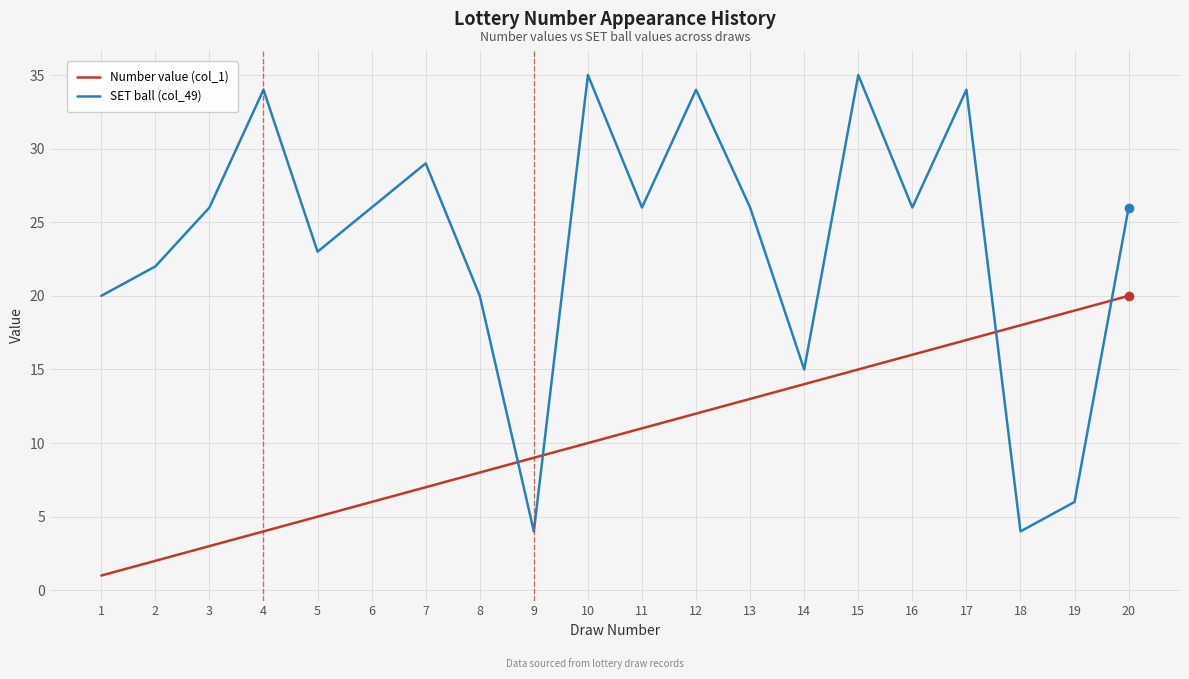

At which label does Number value (col_1) reach its minimum?

1